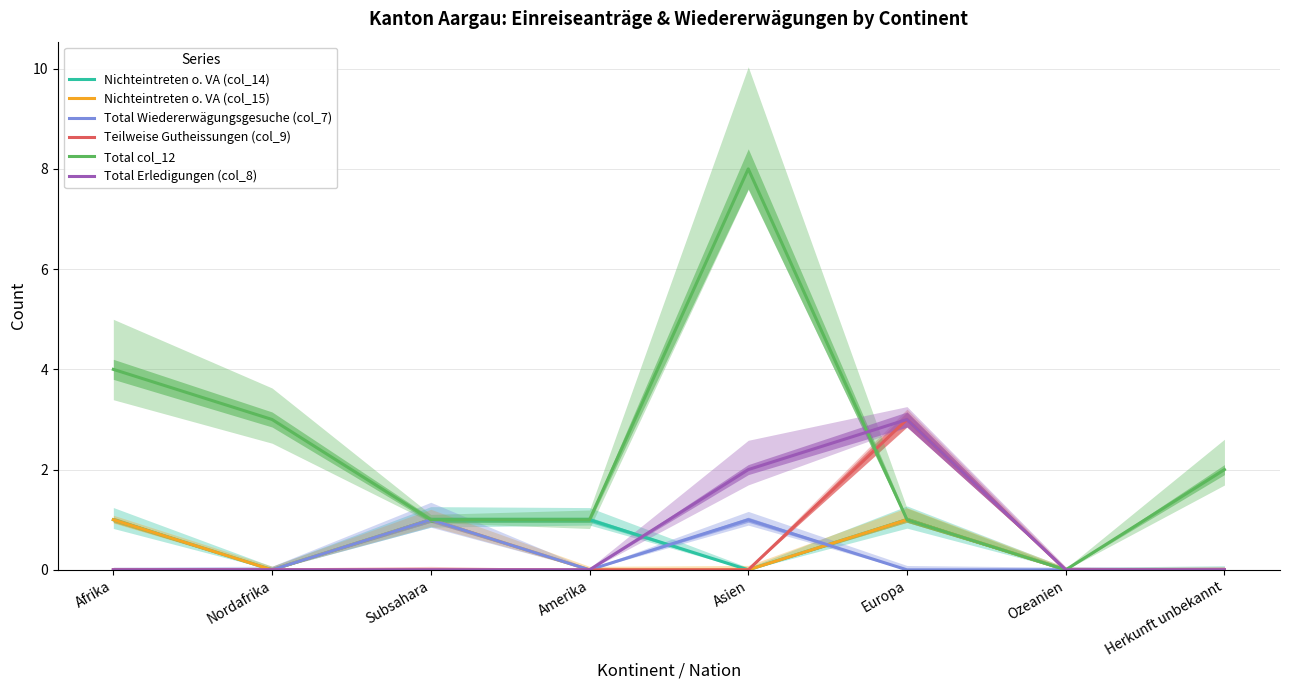

What is the sum of all Nichteintreten o. VA (col_14) values?

4